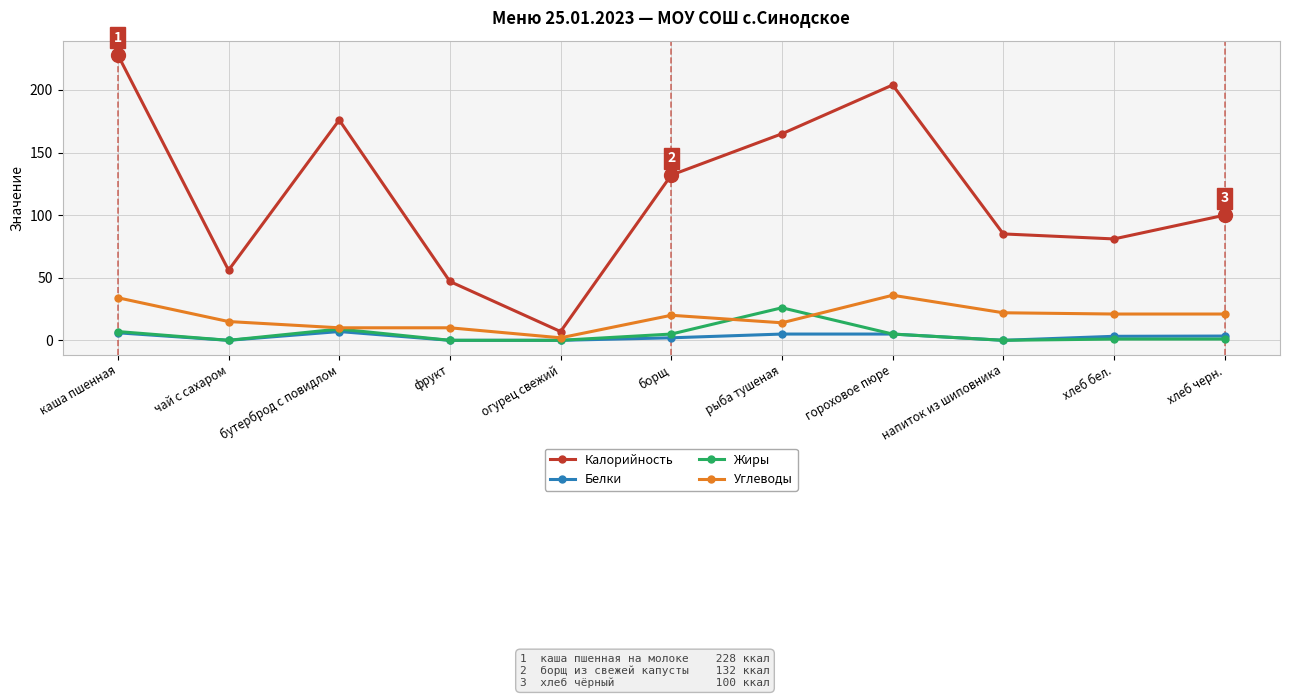

Rank the series by their maximum value, from highest to lowest.

Калорийность, Углеводы, Жиры, Белки